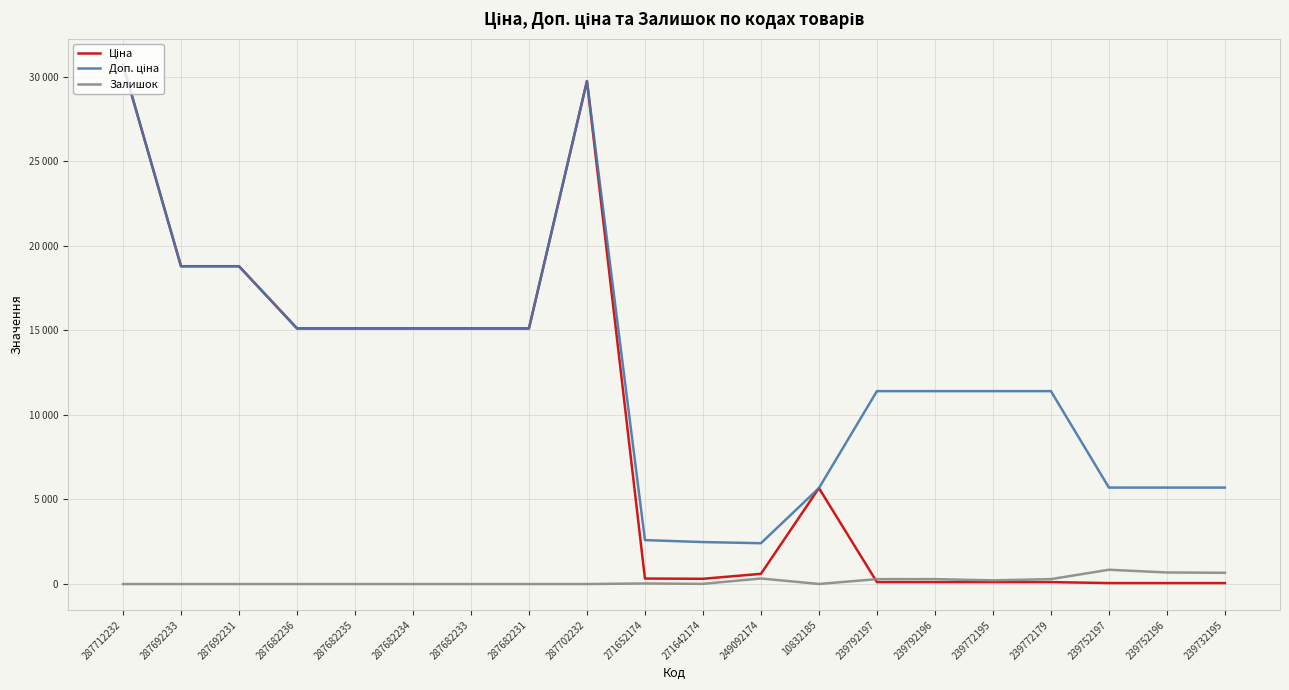

Does the chart have visible grid lines?

Yes